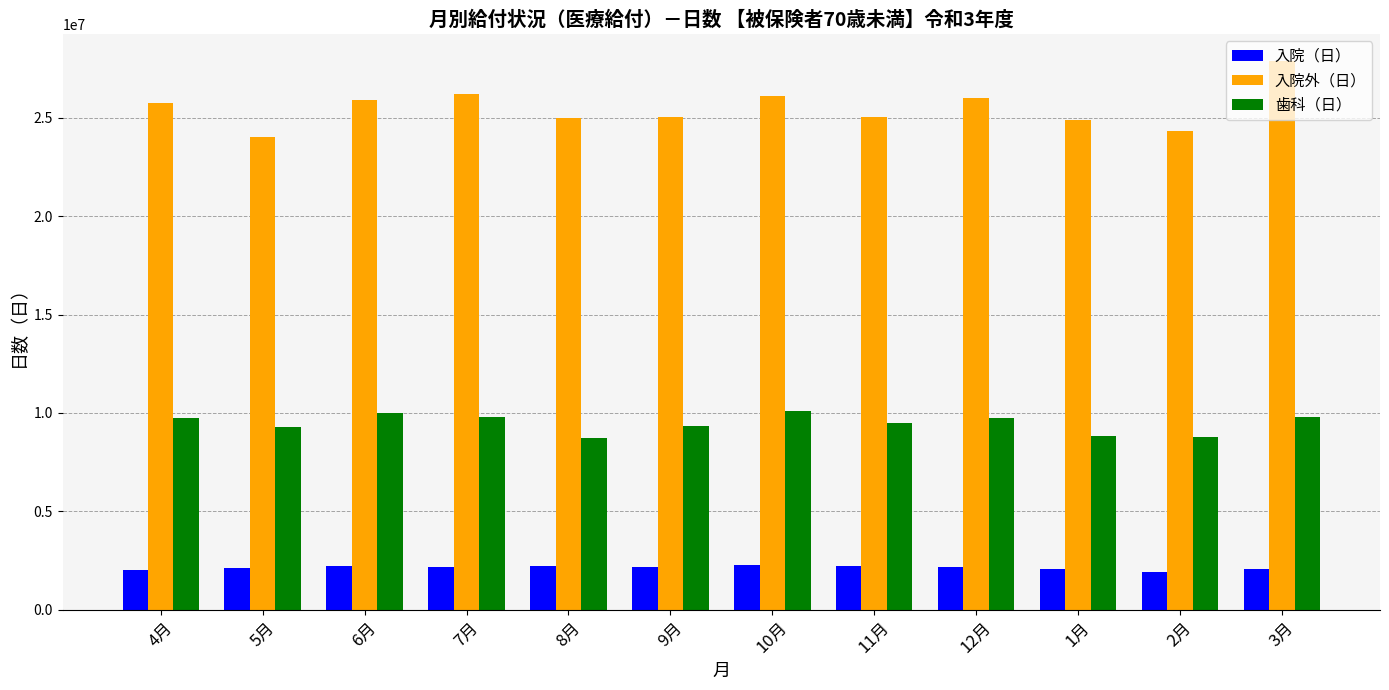

How many series are shown in this chart?

3